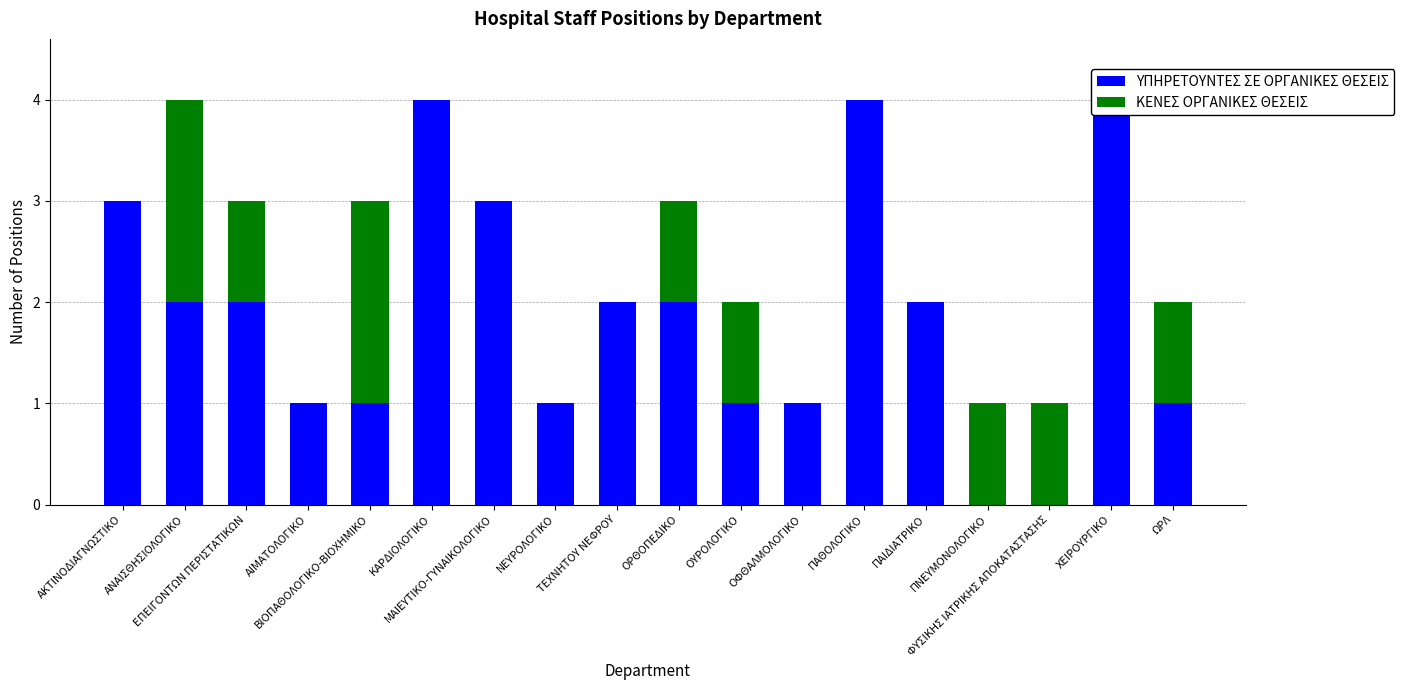

Which category has the highest value in the ΚΕΝΕΣ ΟΡΓΑΝΙΚΕΣ ΘΕΣΕΙΣ series?

ΑΝΑΙΣΘΗΣΙΟΛΟΓΙΚΟ